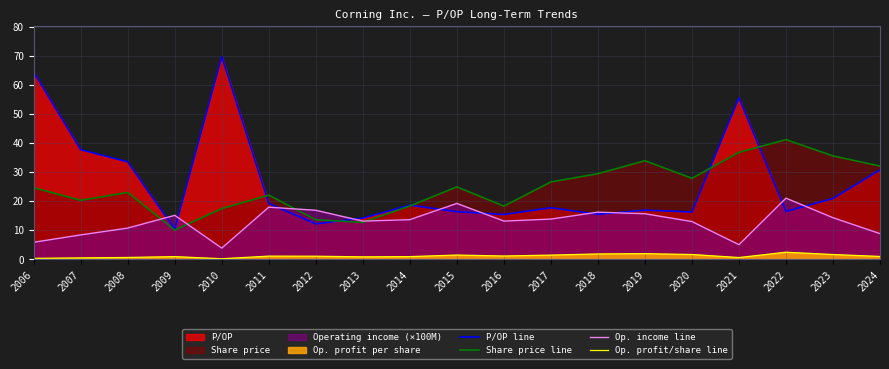

True or false: P/OP line and Op. profit/share line intersect in this chart.

False